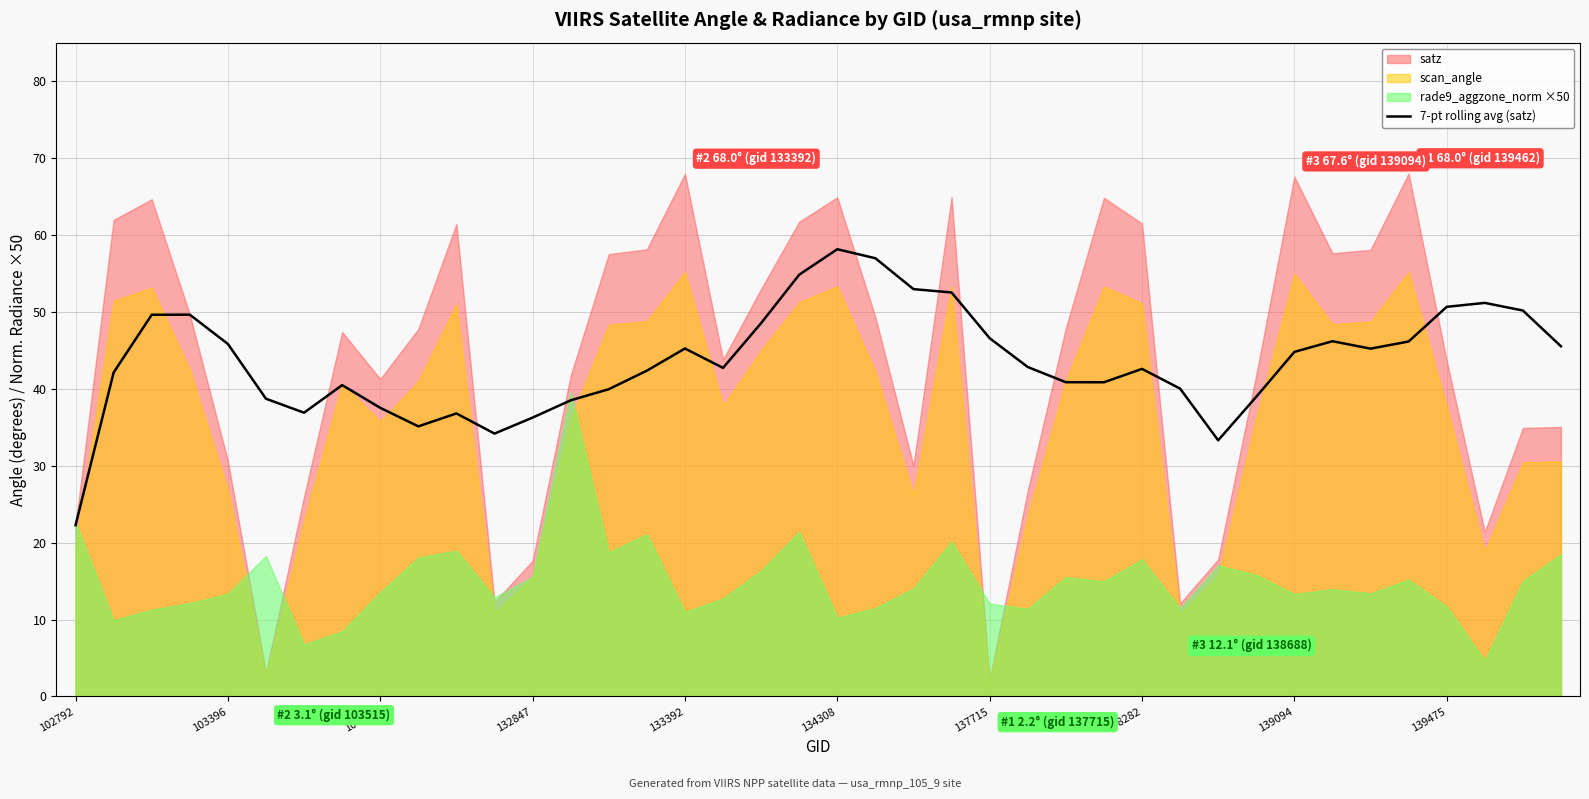

The 7-pt rolling avg (satz) series shows 58.1 at 134308. True or false?

True